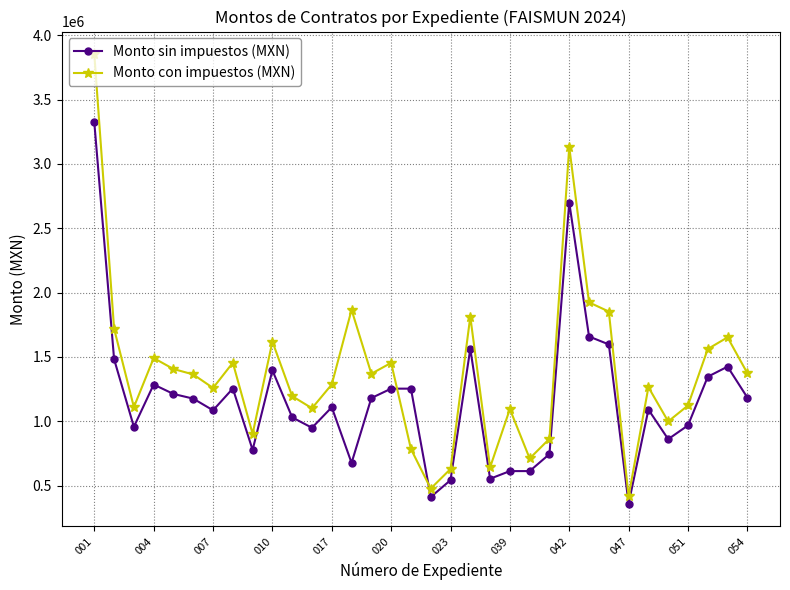

What is the minimum value for Monto con impuestos (MXN)?

416366.3